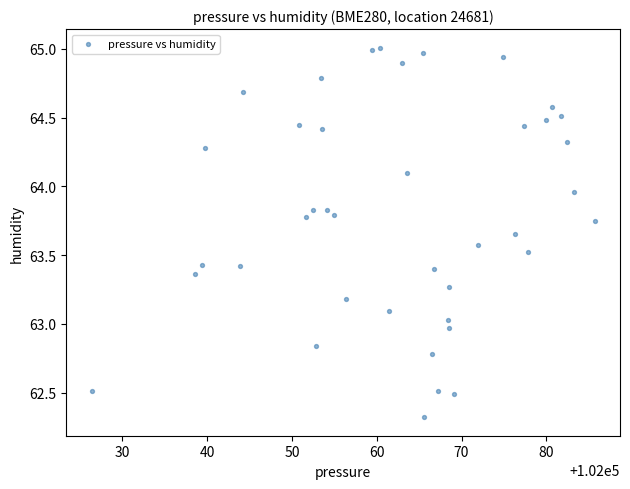

What is the range of Y values (max minus min)?

2.7